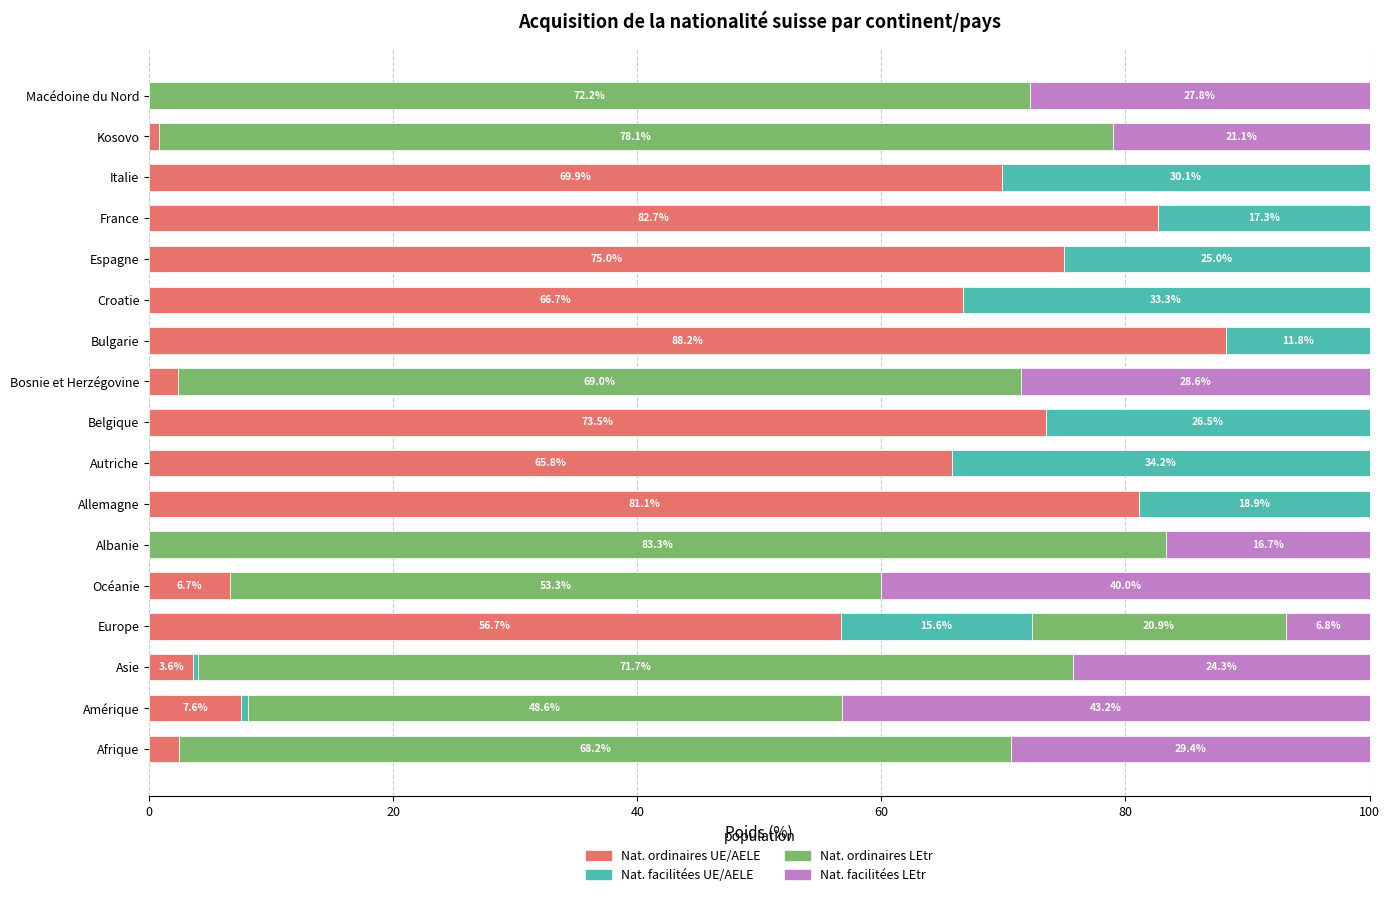

True or false: Nat. ordinaires UE/AELE has a value of 56.7 at Europe.

True